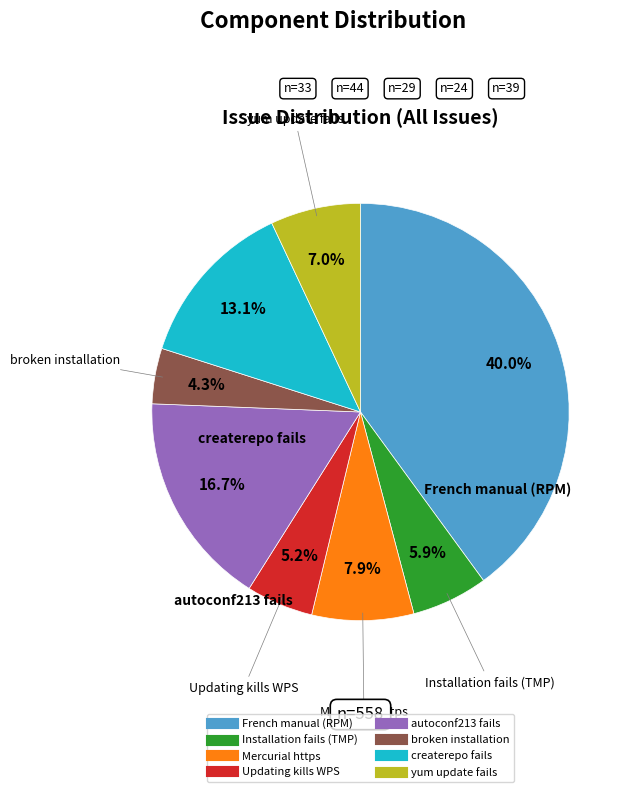

Is it true that Installation fails (TMP) is 6% of the pie?

True